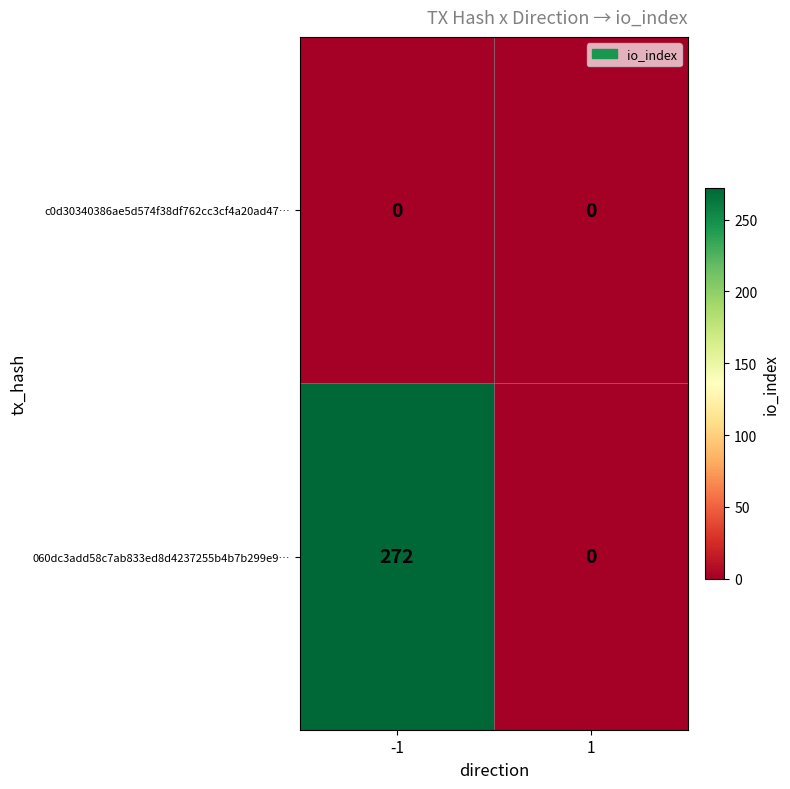

Which category has the highest value across all series?

-1